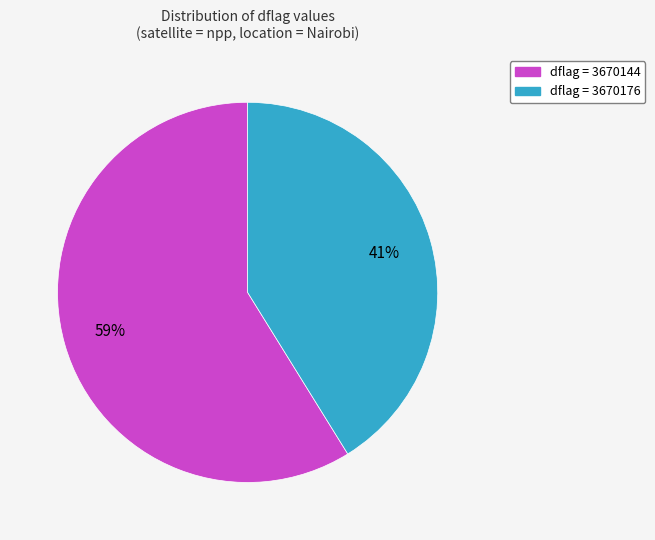

To the nearest percent, what is the average slice percentage?

50%